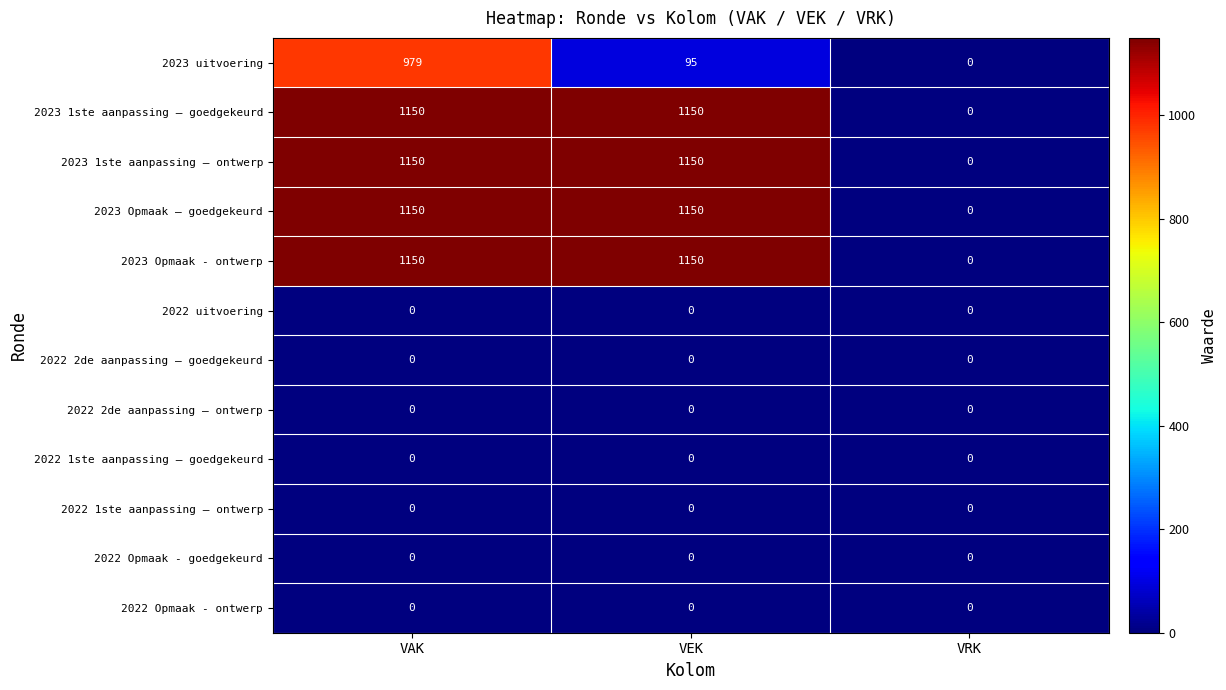

At which category is the sum across all series the highest?

VAK